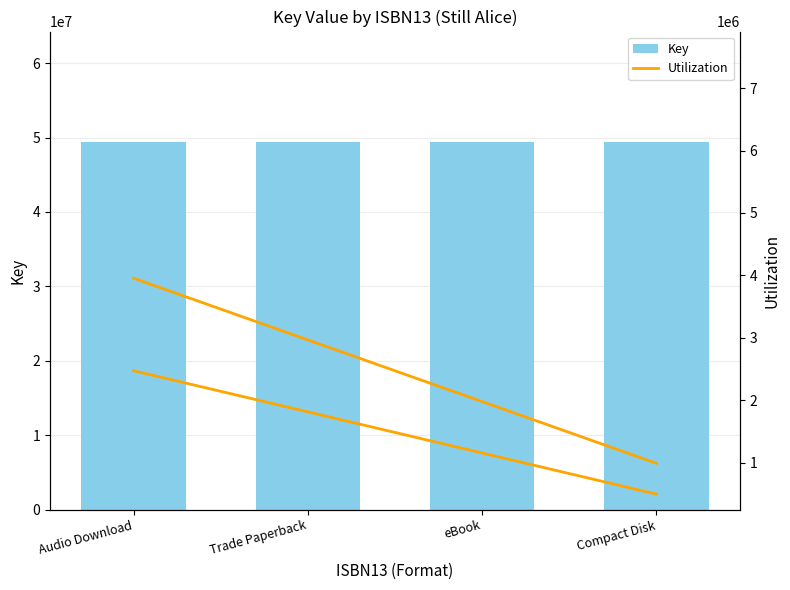

What value does the Key series have at Trade Paperback?

49420121.0